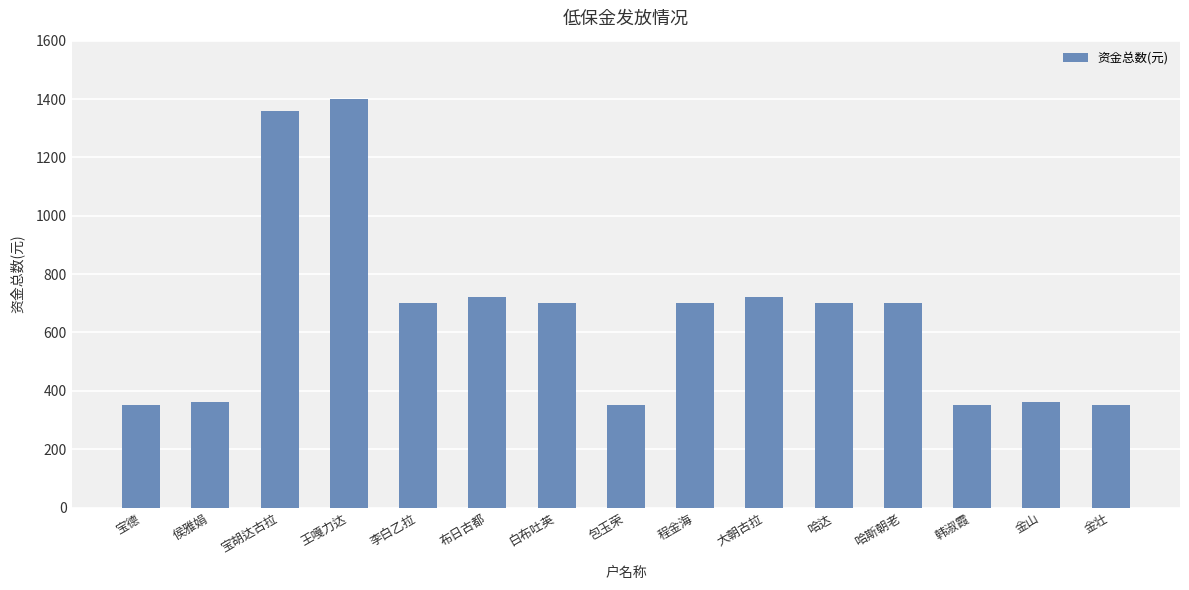

True or false: the data shows 700 at 白布吐英.

True